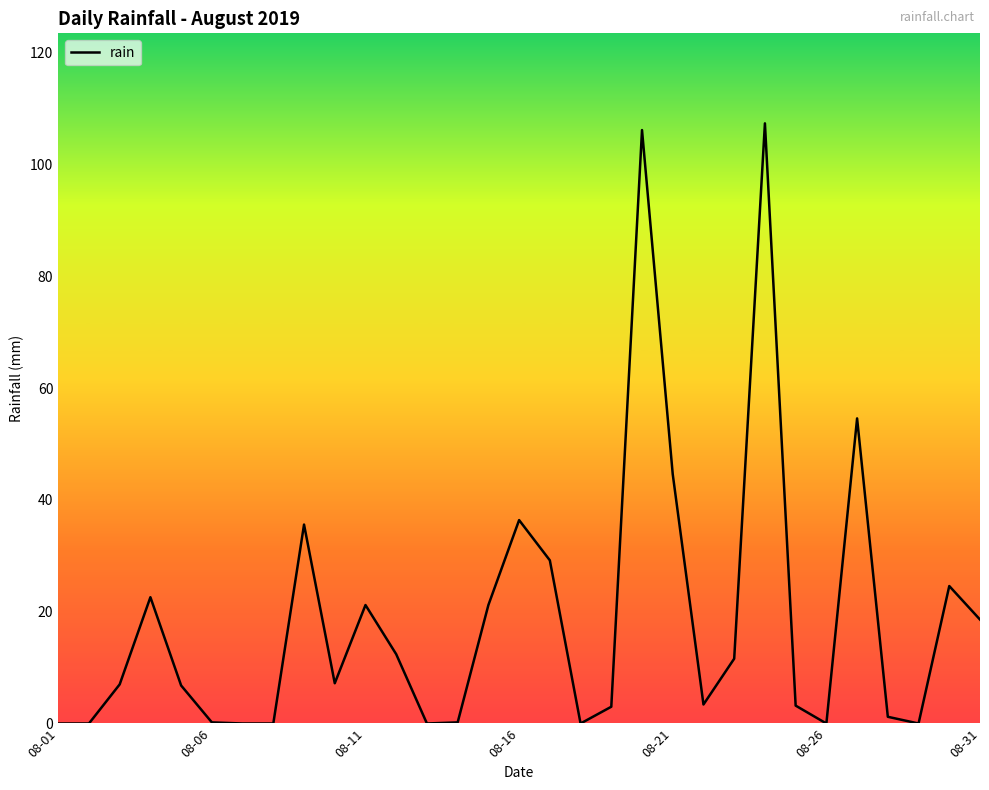

What is the greatest value displayed?

107.4